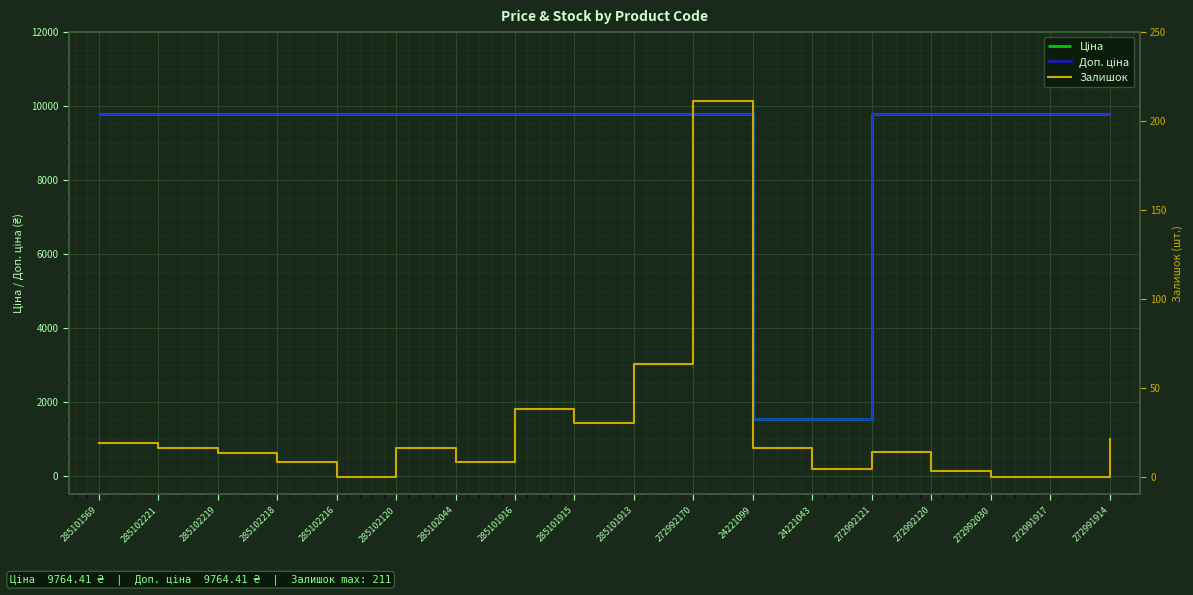

Which series has the largest range (max minus min)?

Ціна